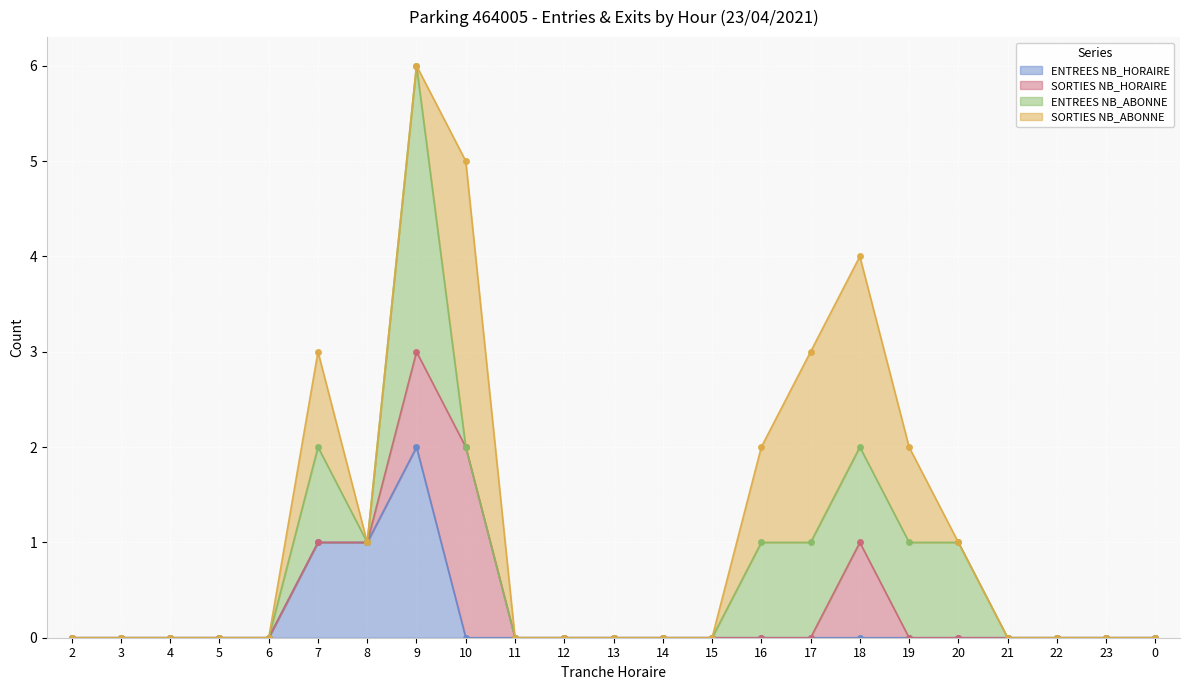

How many lines are shown in the chart?

4